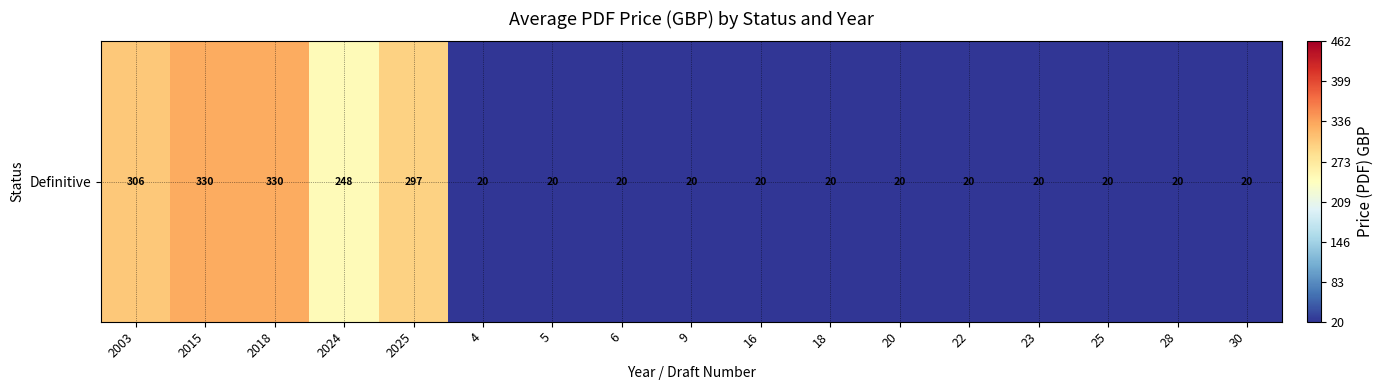

At which label is the value closest to 175?

2024